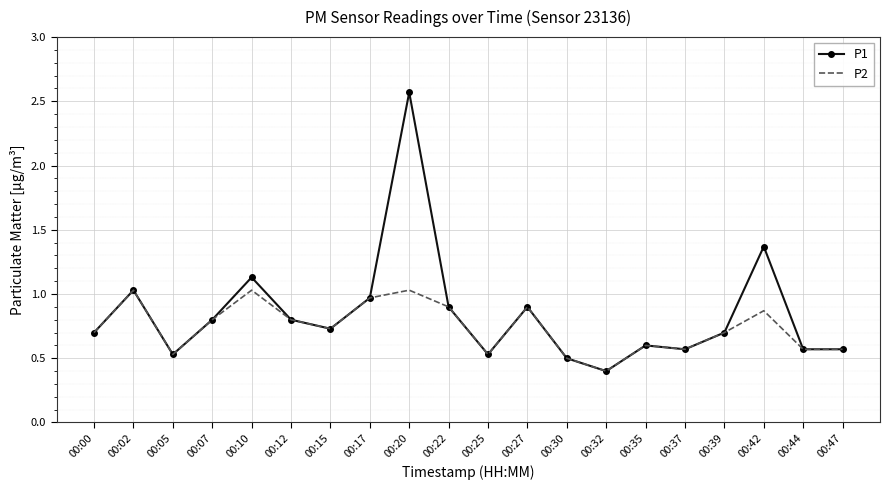

What is the average value of the P1 series?

0.8